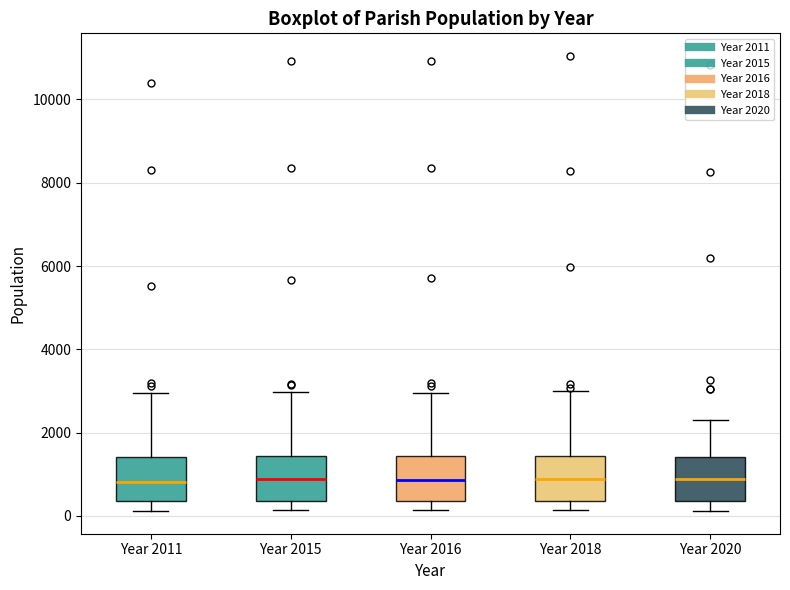

Where is the lower edge of the box for Year 2016 on the y-axis? The values are not printed on the chart, so give them approximately, as read against the axis.

400